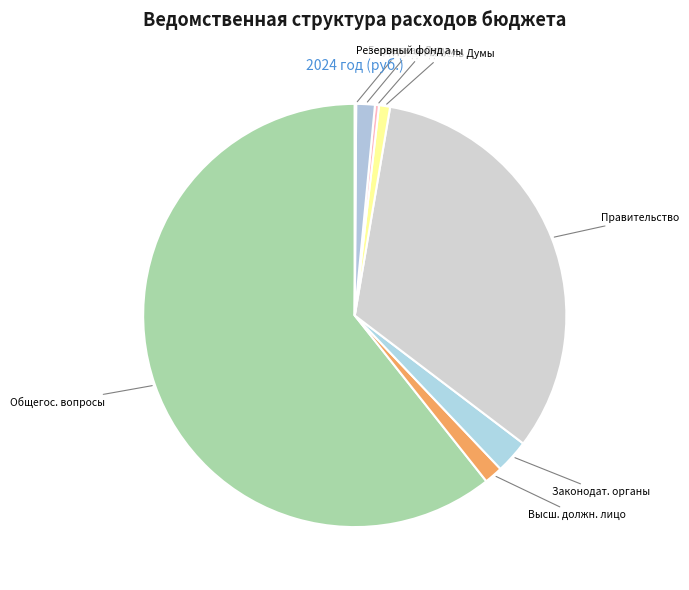

What is the largest slice in the pie chart?

Общегос. вопросы